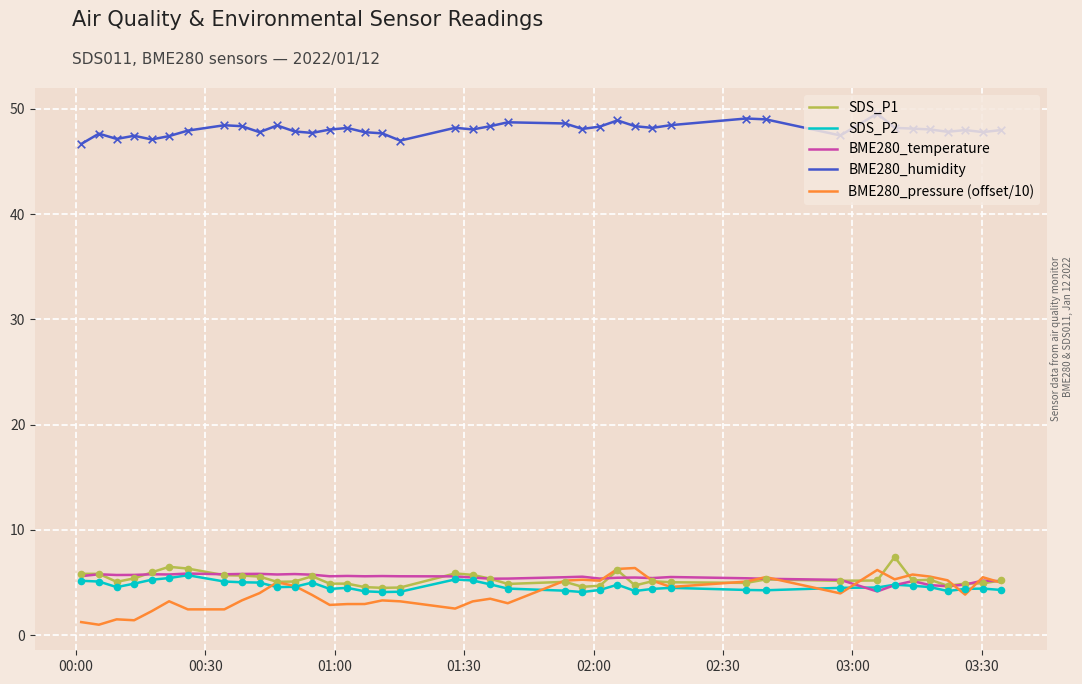

At how many categories does at least one series exceed 42?

40